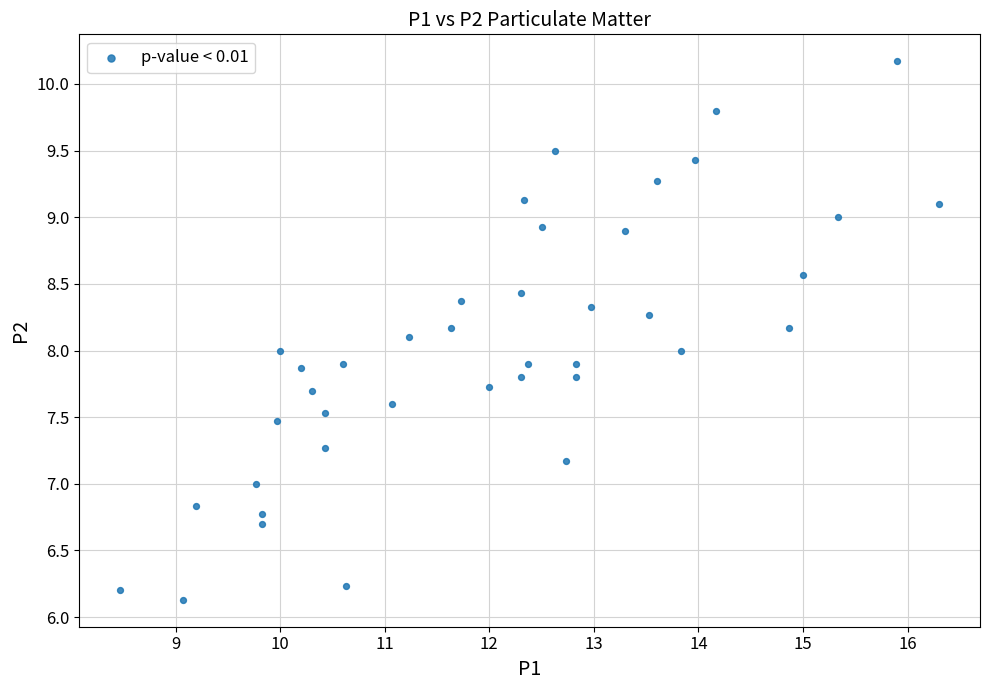

What is the range of X values (max minus min)?

7.8